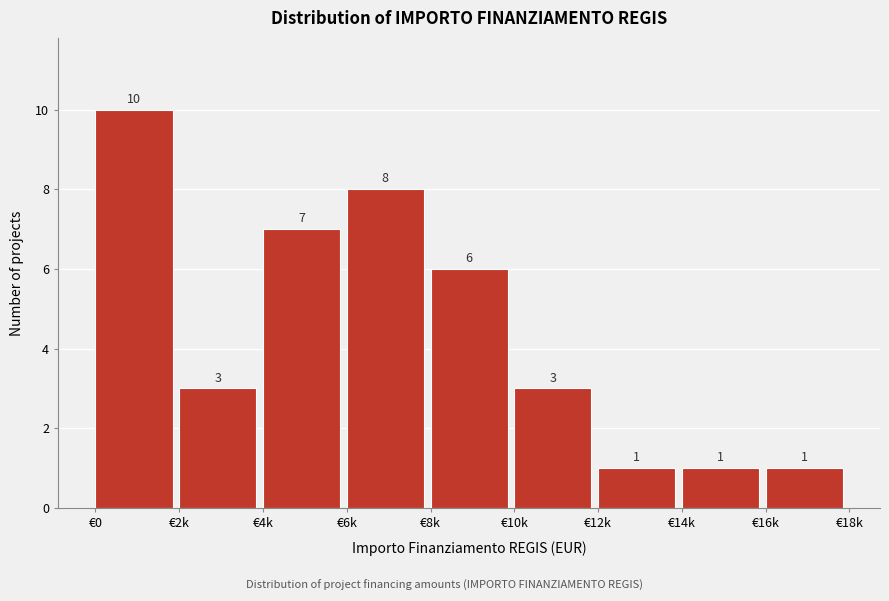

Reading left to right, transcribe all the data shown in this chart.

10	3	7	8	6	3	1	1	1